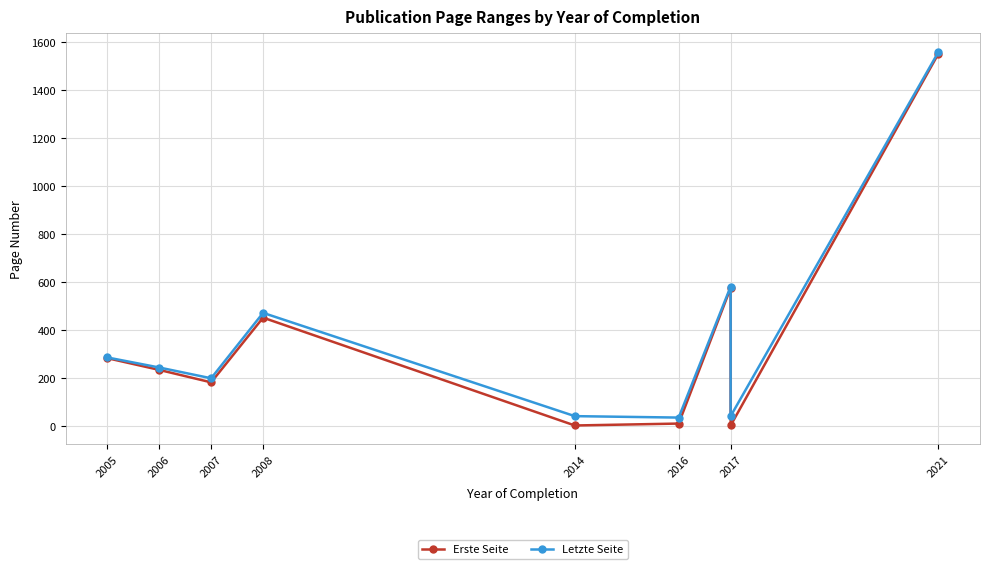

At how many categories does at least one series exceed 777?

1